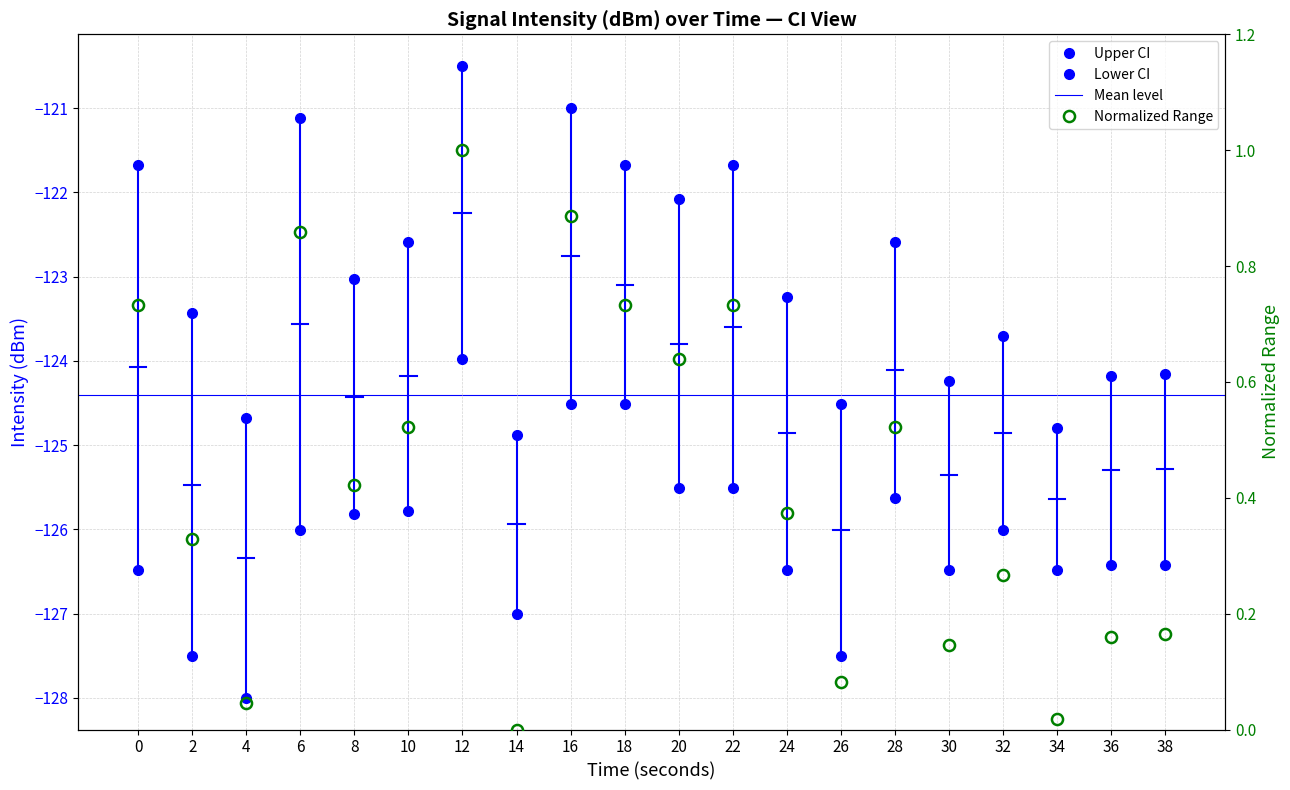

Reading left to right, transcribe all the data shown in this chart.

intensity_upper: -121.7	-123.4	-124.7	-121.1	-123.0	-122.6	-120.5	-124.9	-121.0	-121.7	-122.1	-121.7	-123.2	-124.5	-122.6	-124.2	-123.7	-124.8	-124.2	-124.2
intensity_lower: -126.5	-127.5	-128.0	-126.0	-125.8	-125.8	-124.0	-127.0	-124.5	-124.5	-125.5	-125.5	-126.5	-127.5	-125.6	-126.5	-126.0	-126.5	-126.4	-126.4